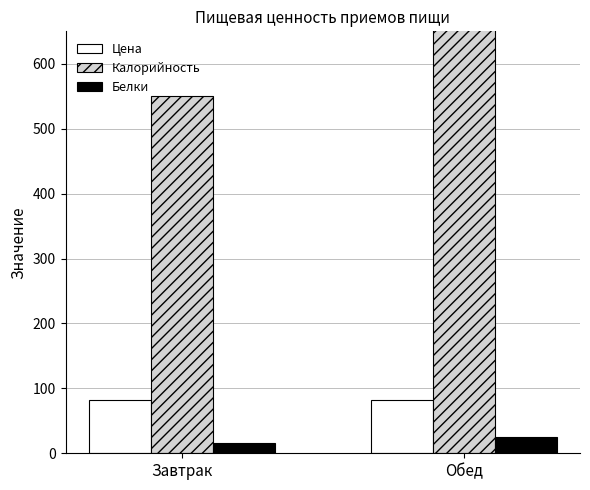

What is the sum of the Белки values at Завтрак and Обед?

41